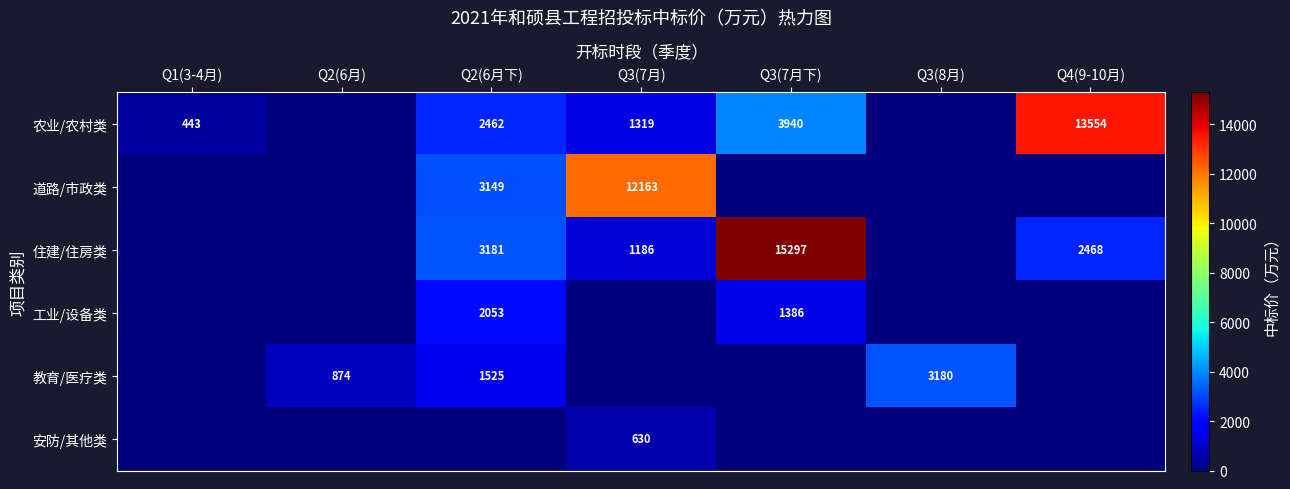

True or false: 安防/其他类 has a value of 630 at Q3(7月).

True